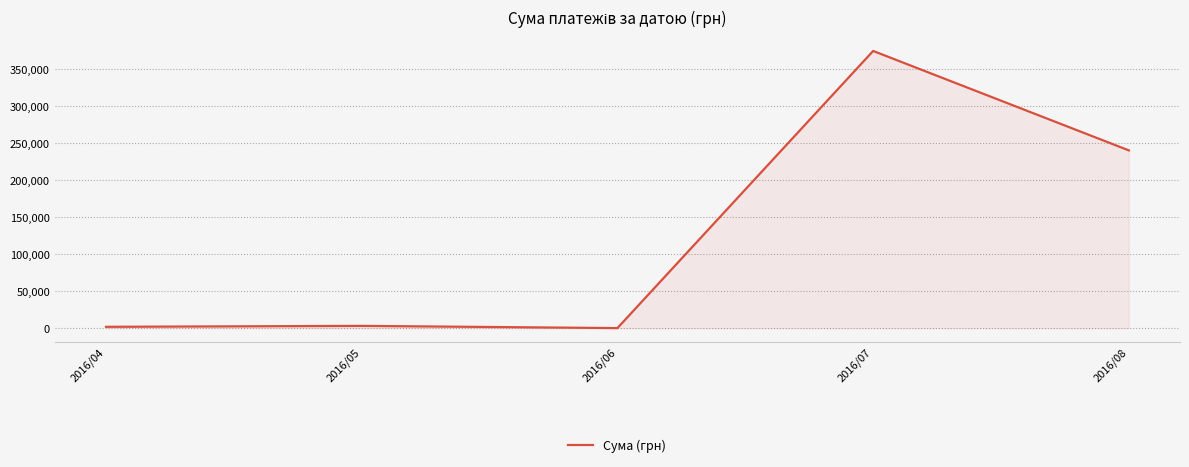

Which label corresponds to the largest value in the chart?

2016/07